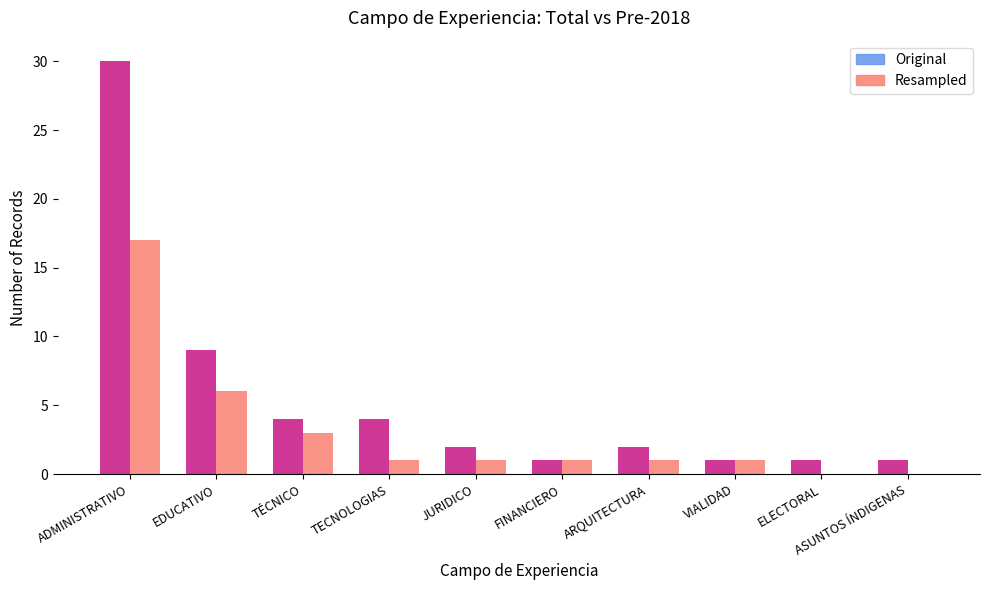

What is the maximum value shown in the chart?

30